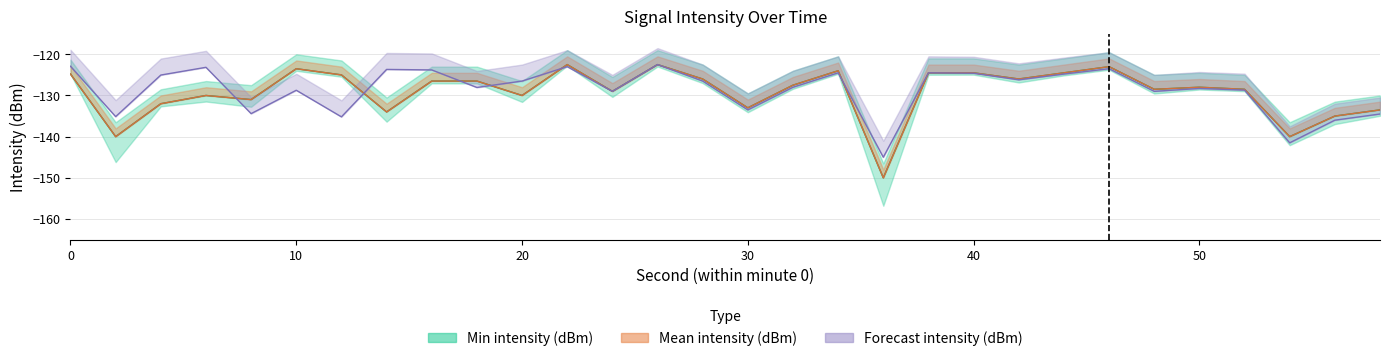

List the series in order of their peak value, highest first.

Min intensity (dBm), Mean intensity (dBm), Forecast intensity (dBm)